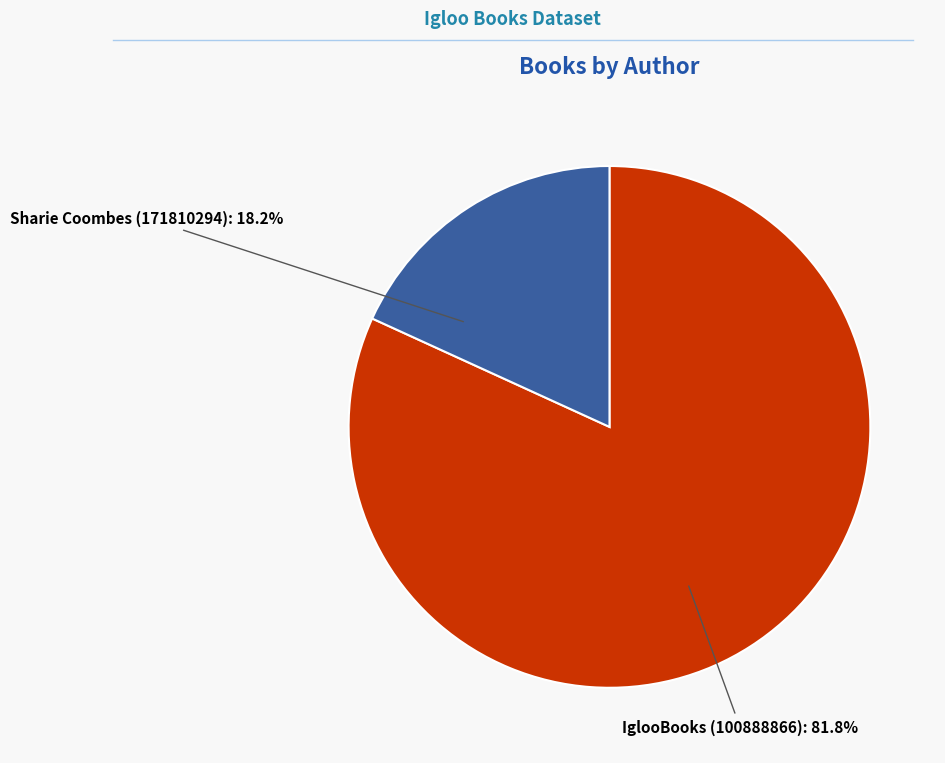

Is there any slice that represents more than half of the pie?

Yes